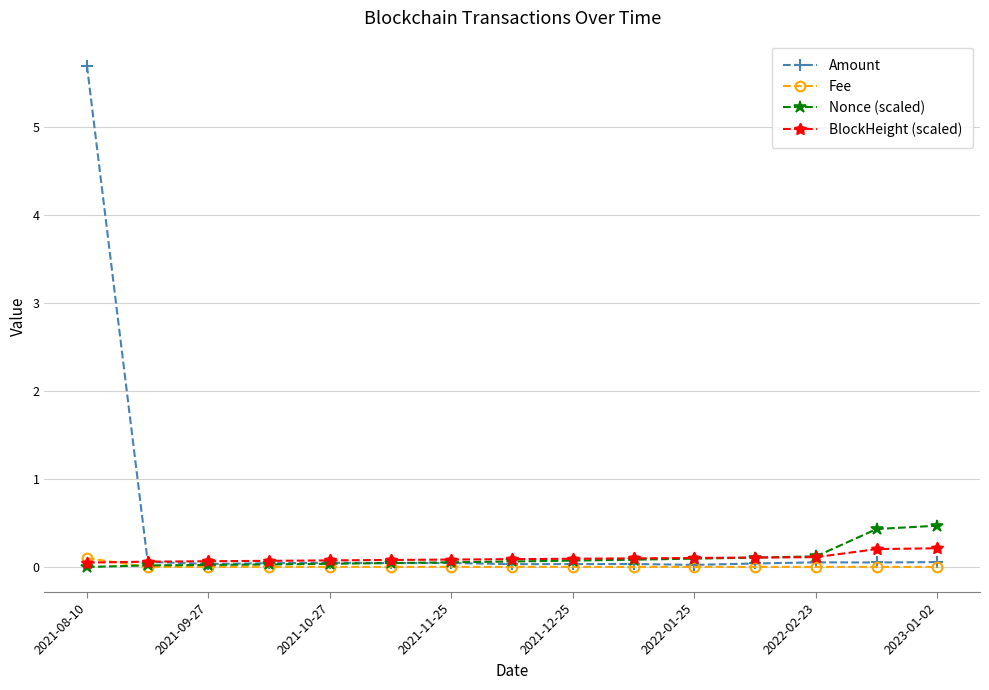

Which series ends up on top after the final intersection of BlockHeight (scaled) and Nonce (scaled)?

Nonce (scaled)